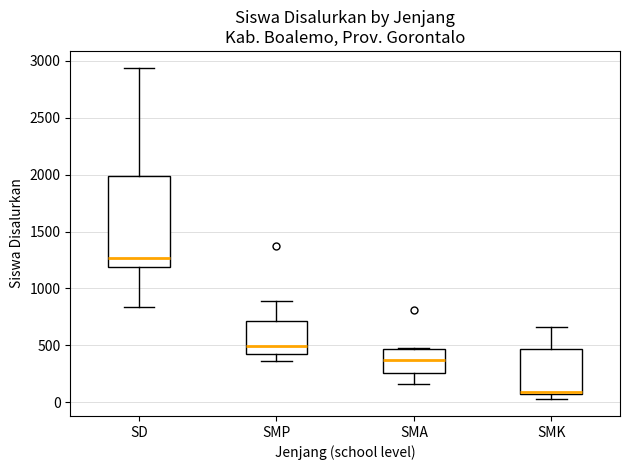

Where is the lower edge of the box for SMK on the y-axis? The values are not printed on the chart, so give them approximately, as read against the axis.

100